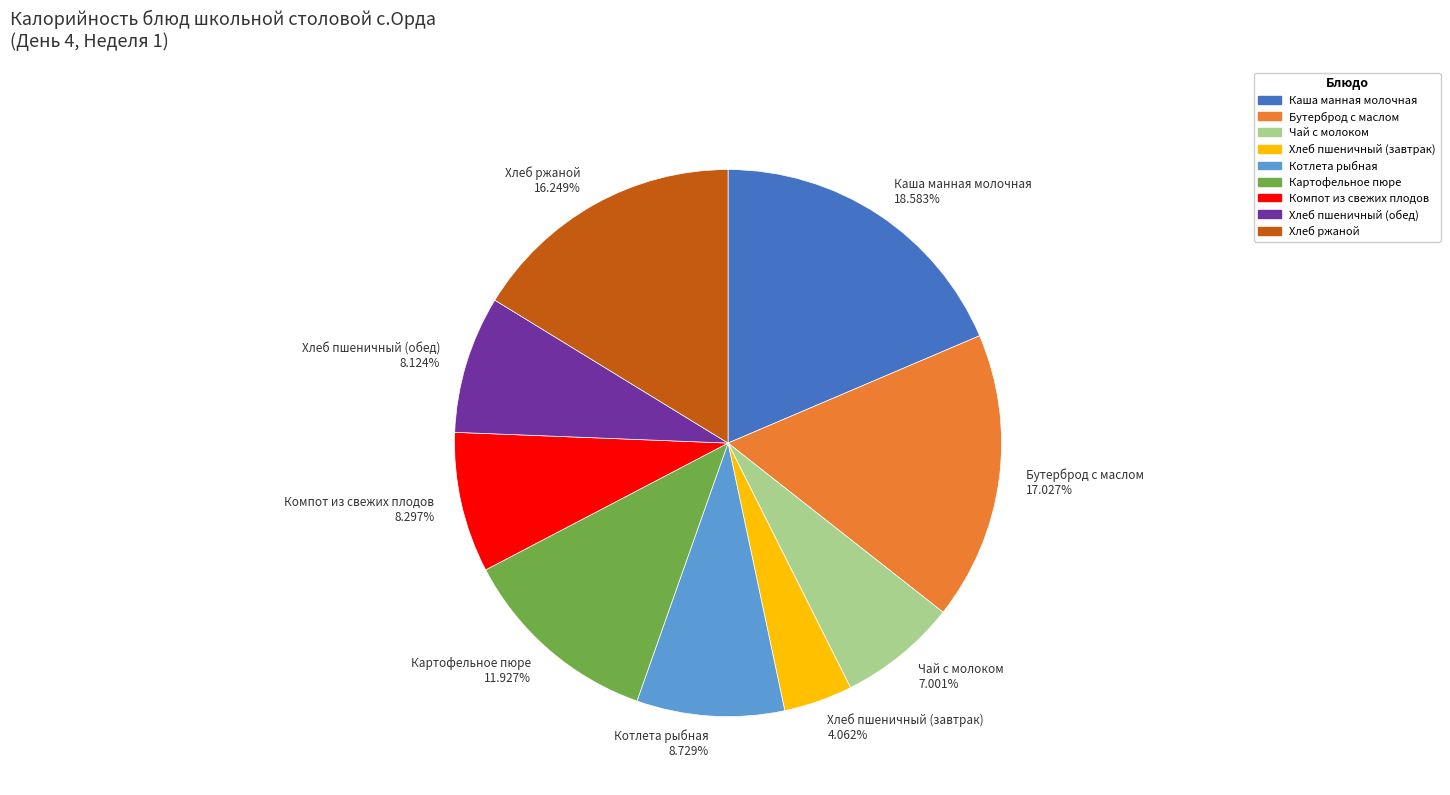

Does Хлеб ржаной account for over 50% of the chart?

No